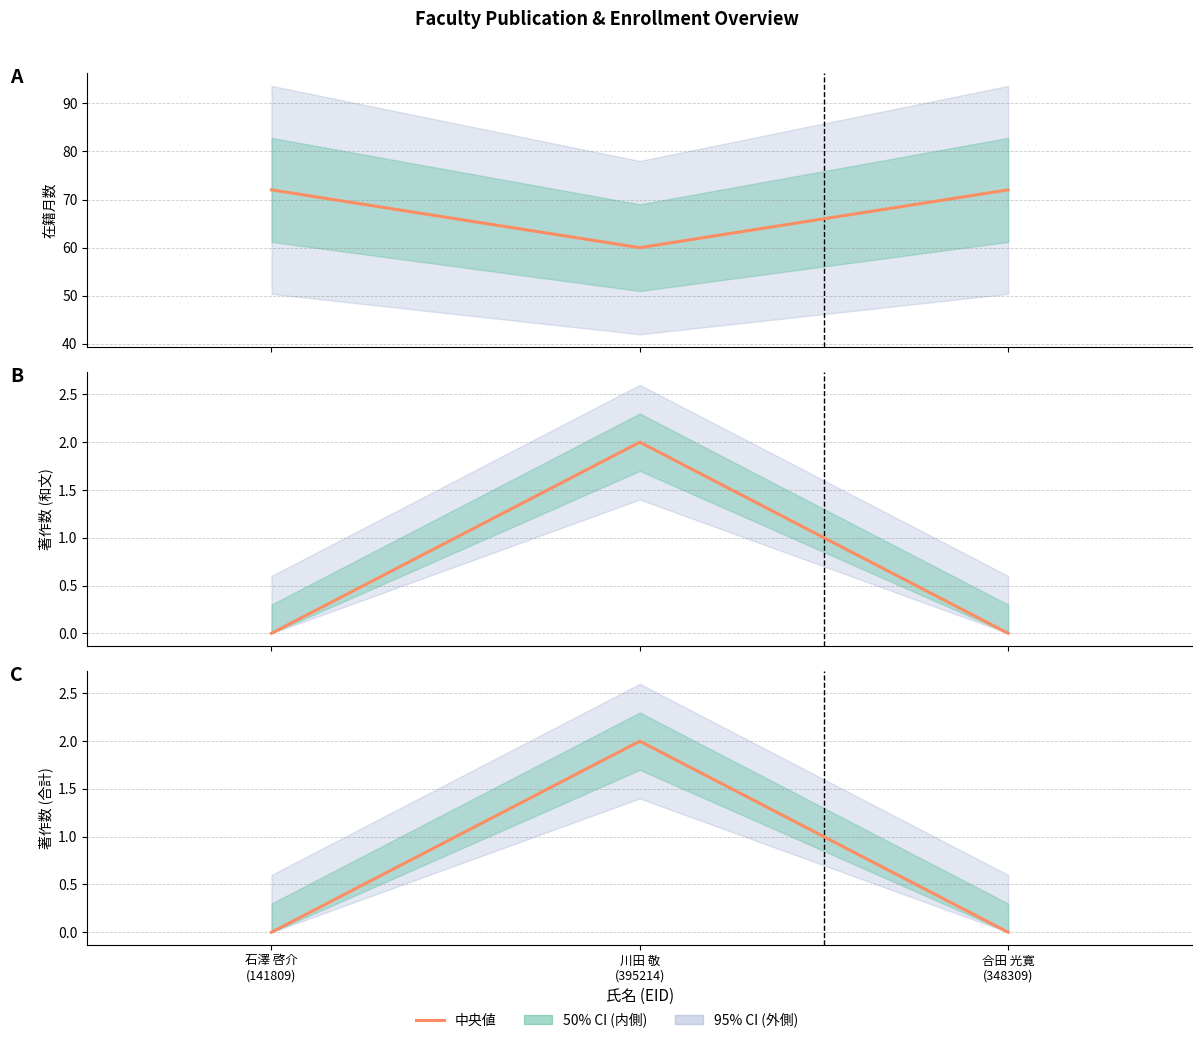

How many lines are shown in the chart?

1